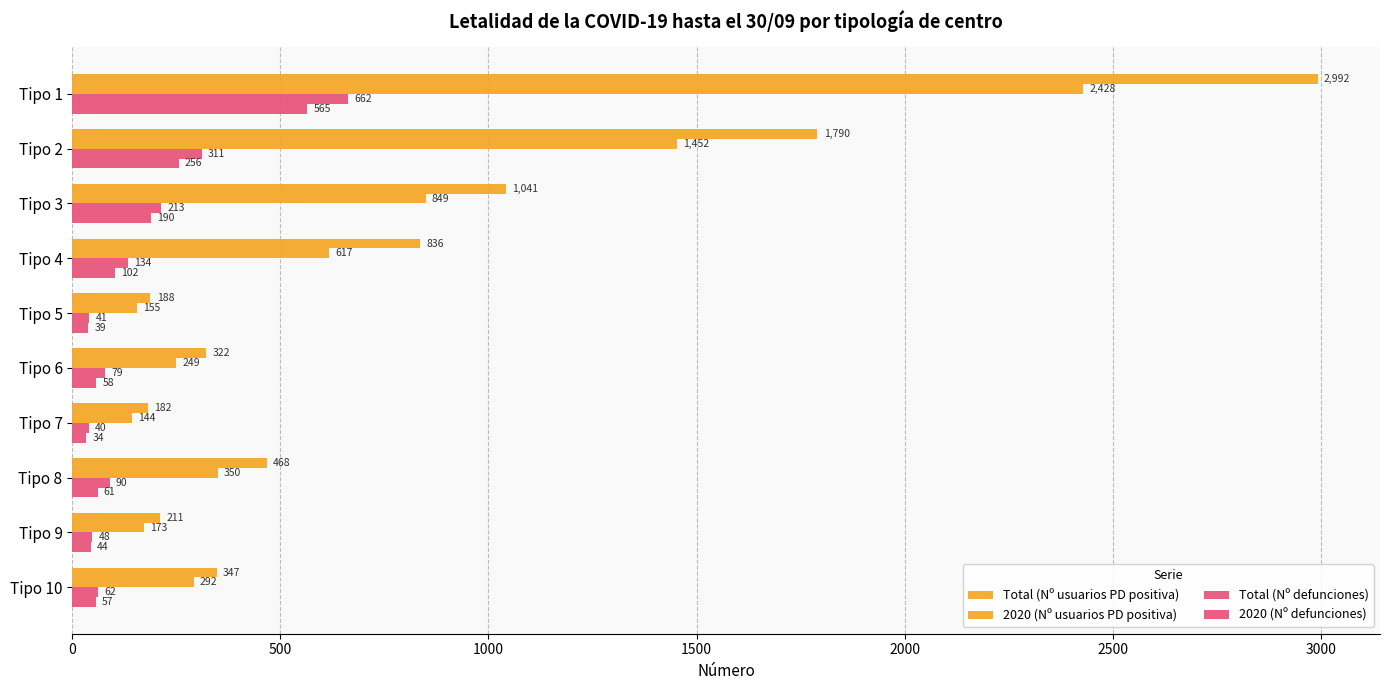

How many data points in 2020 (Nº defunciones) are less than 61?

5